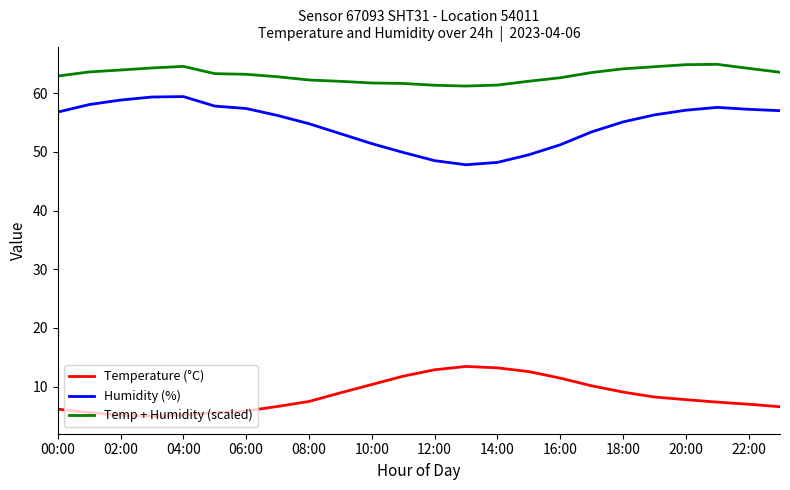

True or false: Humidity (%) and Temperature (°C) intersect in this chart.

False